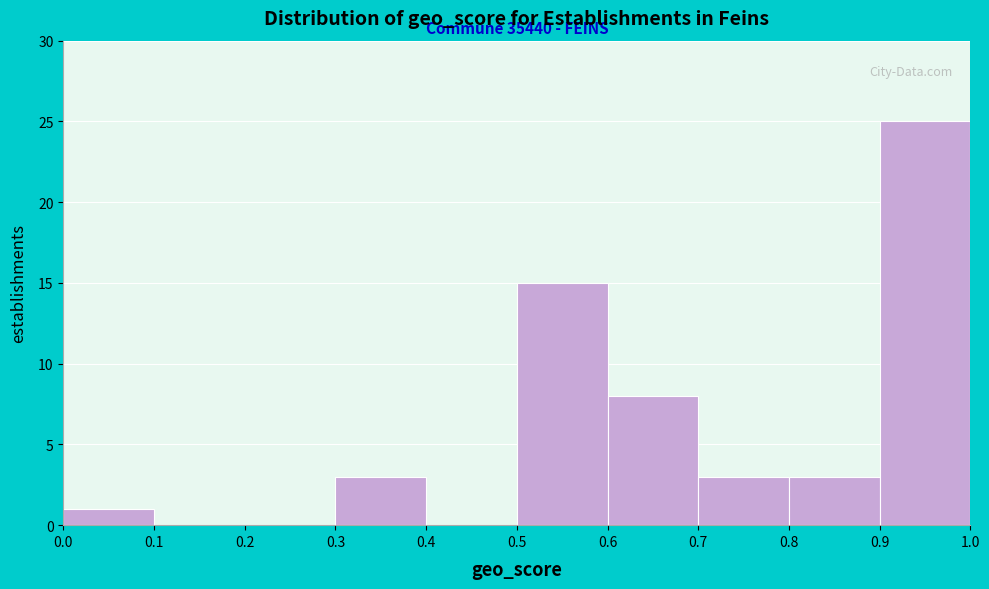

Which range on the x-axis has the tallest bar?

0.9 to 1.0